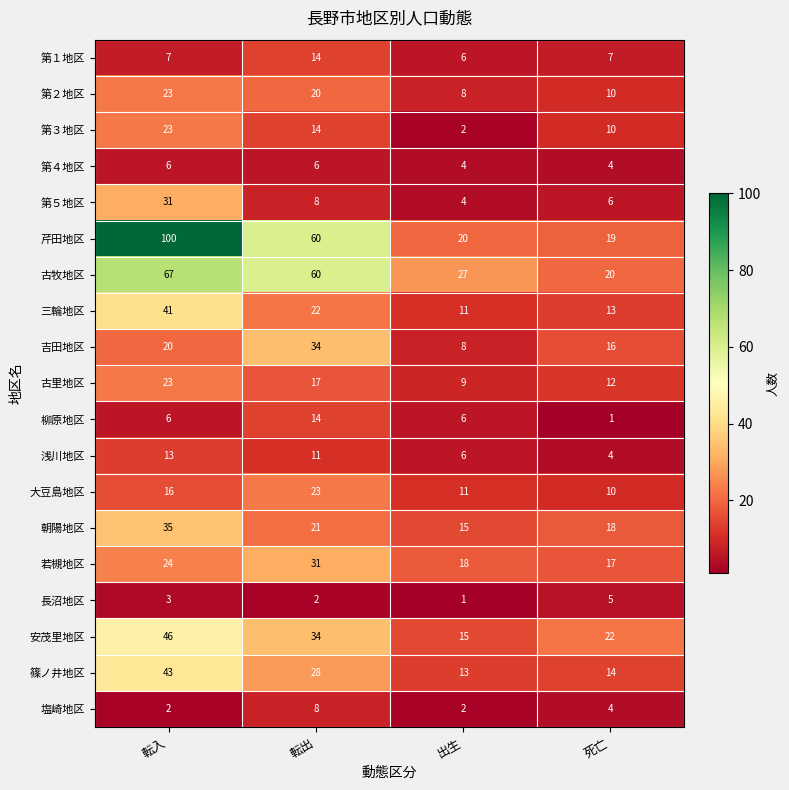

How many 柳原地区 values are between 6 and 14?

3